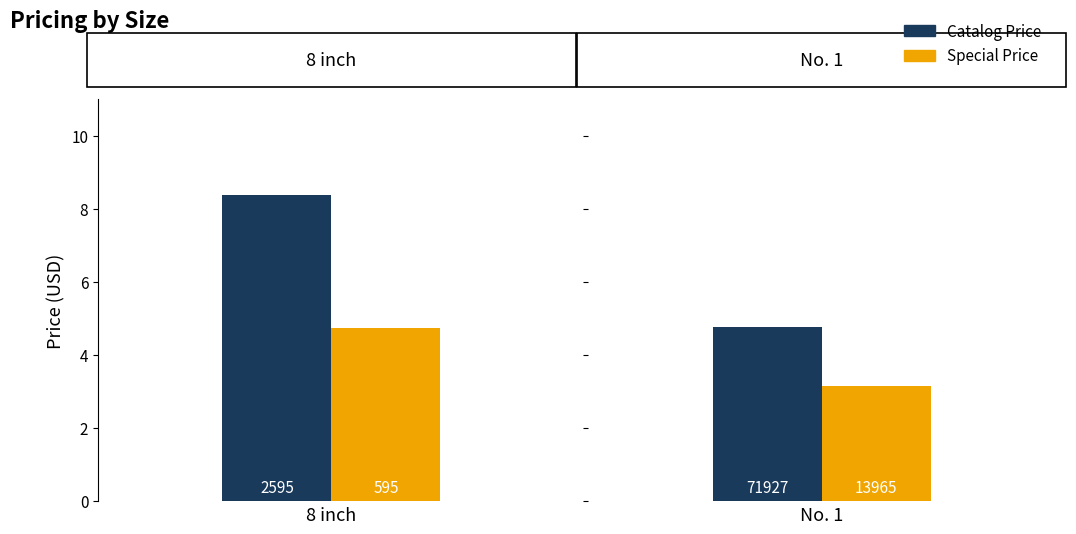

Is the value of Special Price at No. 1 greater than the value of Catalog Price at 8 inch?

No